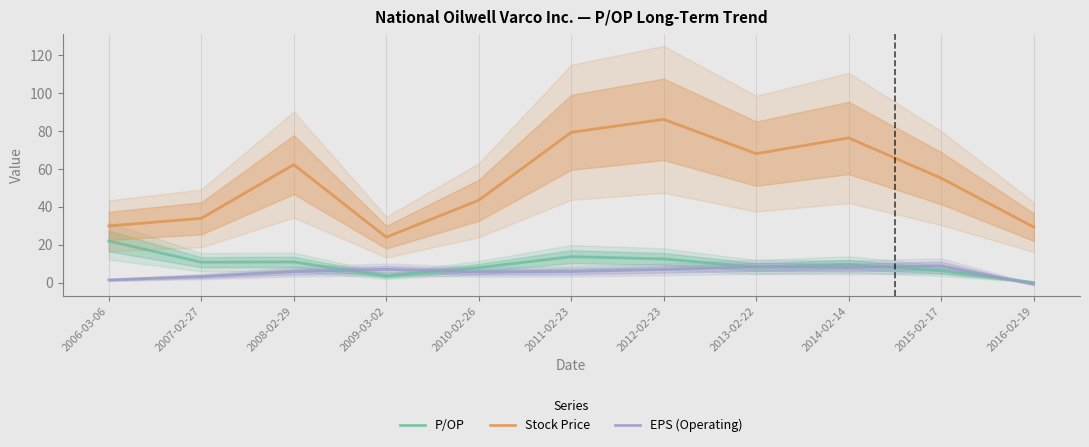

How many series are shown in this chart?

3